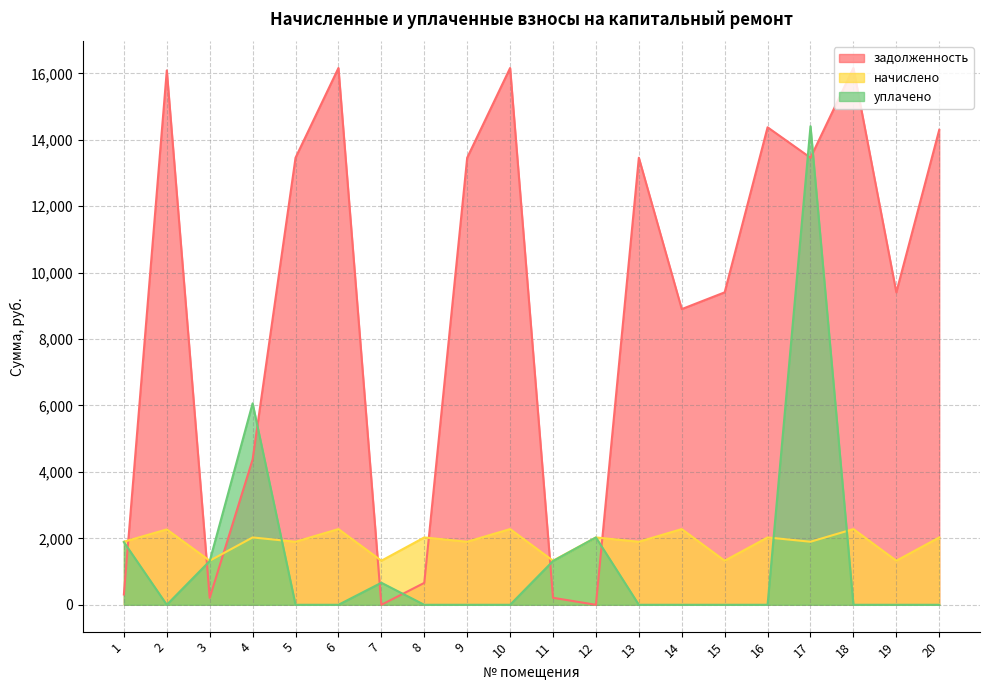

What is the sum of the задолженность values at 8 and 20?

14958.8